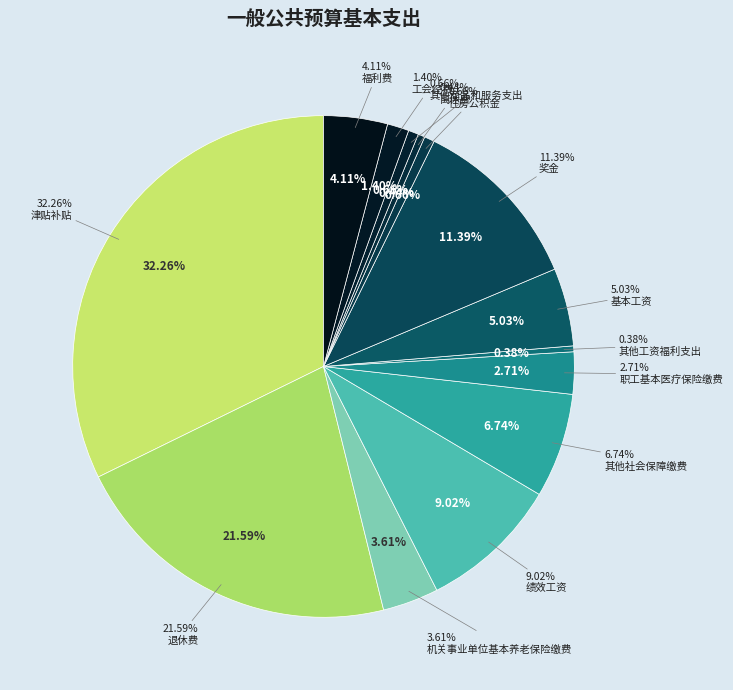

Rank the categories by value from highest to lowest.

津贴补贴, 退休费, 奖金, 绩效工资, 其他社会保障缴费, 基本工资, 福利费, 机关事业单位基本养老保险缴费, 职工基本医疗保险缴费, 工会经费, 住房公积金, 其他商品和服务支出, 离休费, 其他工资福利支出